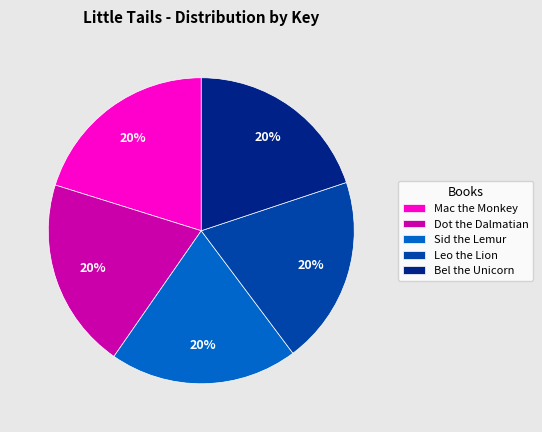

To the nearest percent, what portion does Sid the Lemur represent?

20%